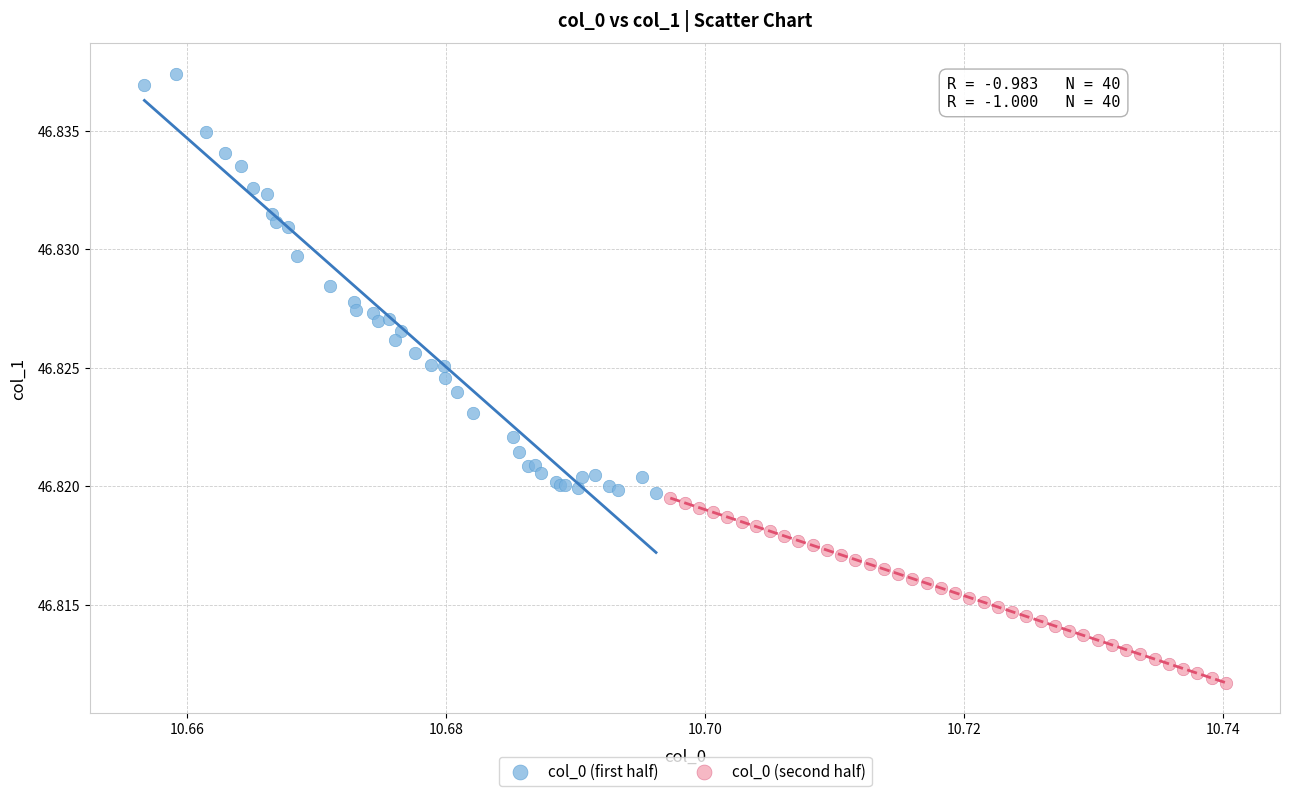

Which series has the largest Y range (max minus min)?

col_0 (first half)